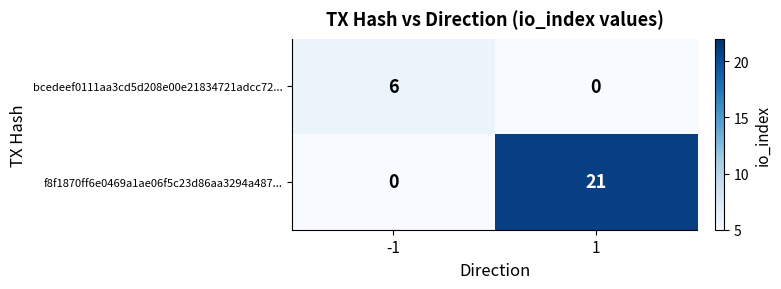

List the series in order of their peak value, highest first.

f8f1870ff6e0469a1ae06f5c23d86aa3294a487..., bcedeef0111aa3cd5d208e00e21834721adcc72...